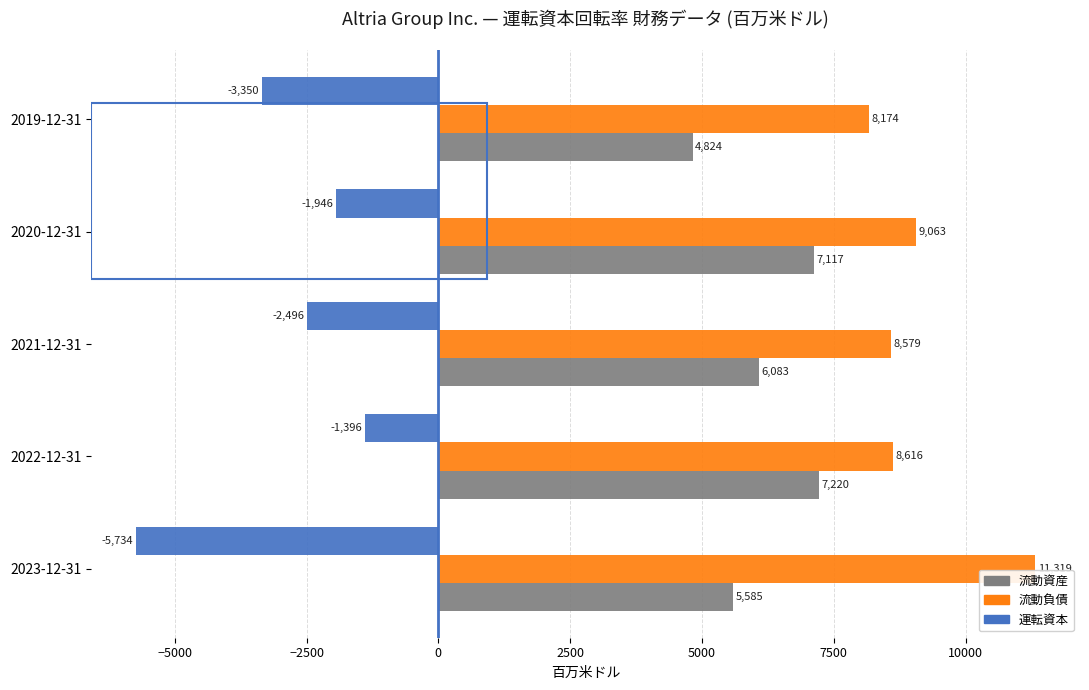

Between 2022-12-31 and 2019-12-31, which series saw the biggest shift?

流動資産